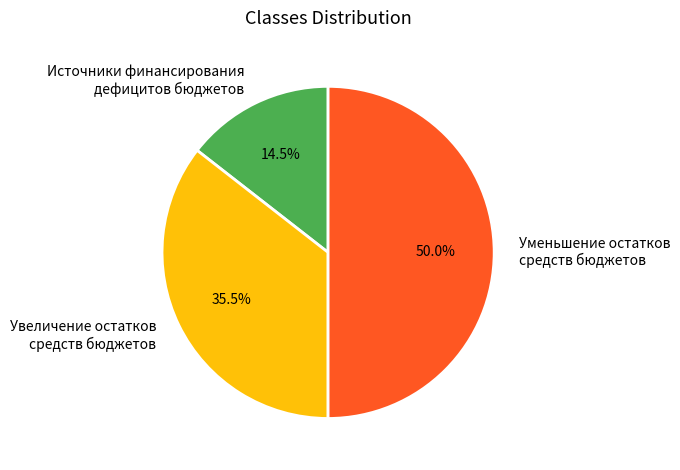

What percentage do Источники финансирования дефицитов бюджетов and Уменьшение остатков средств бюджетов together represent?

64.5%